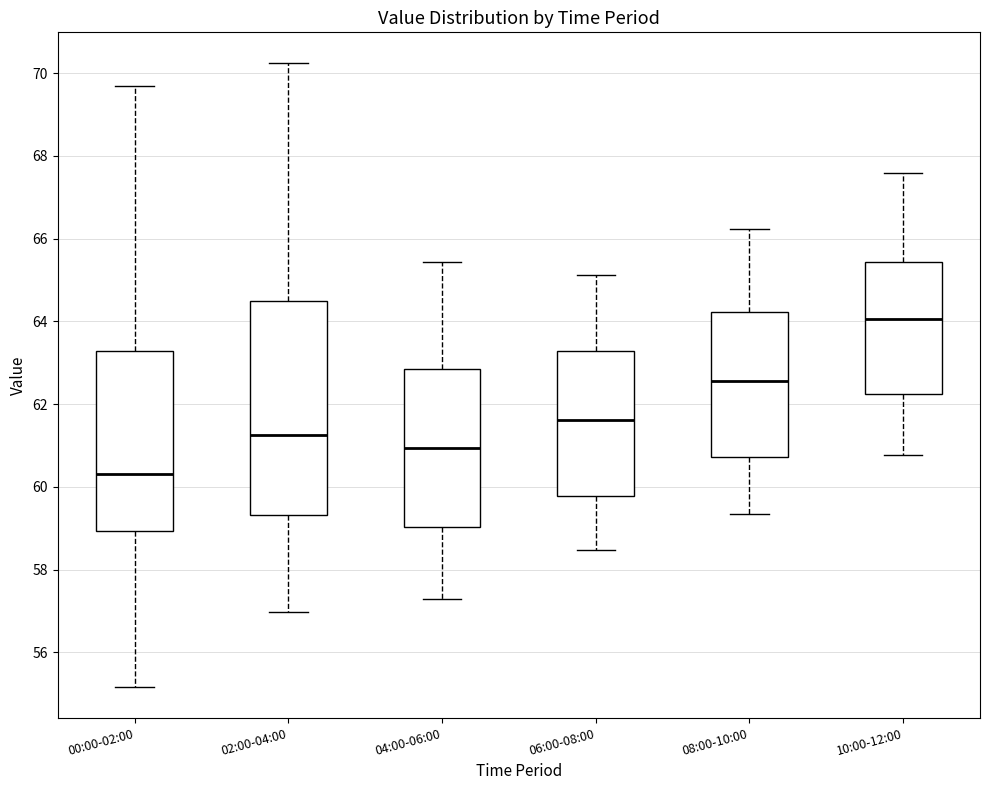

Which box has the highest median line?

10:00-12:00